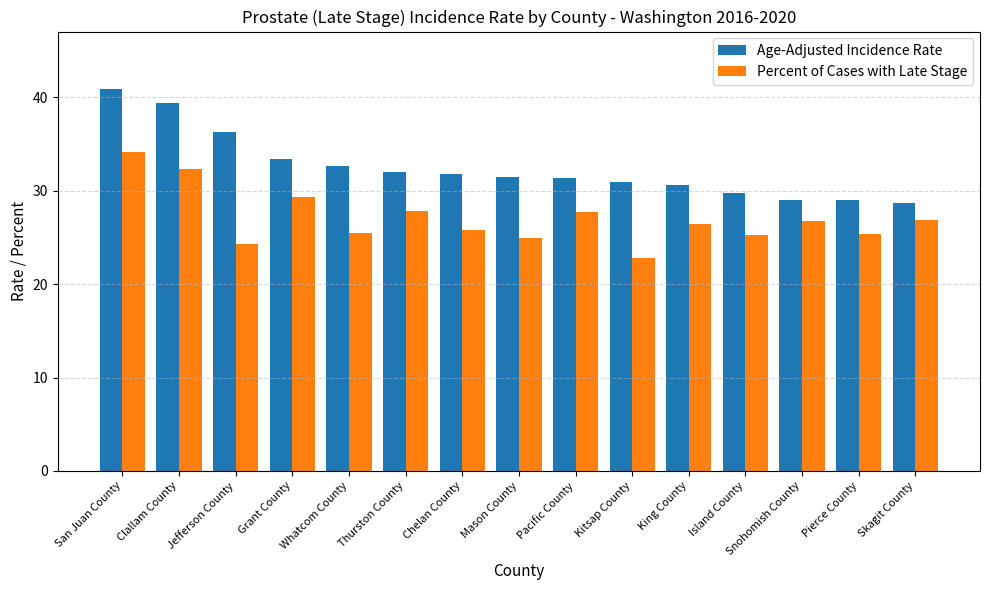

What is the label of the 1st bar from the right?

Skagit County